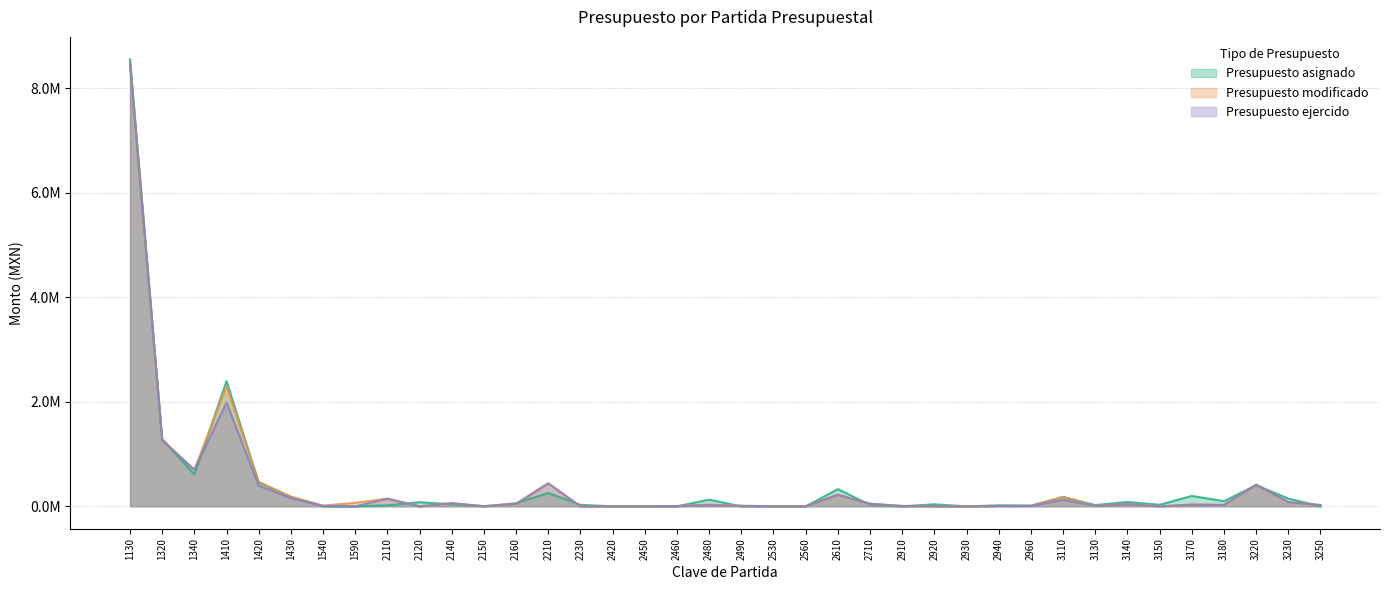

At 1430, list the series in order from largest to smallest.

Presupuesto modificado, Presupuesto asignado, Presupuesto ejercido